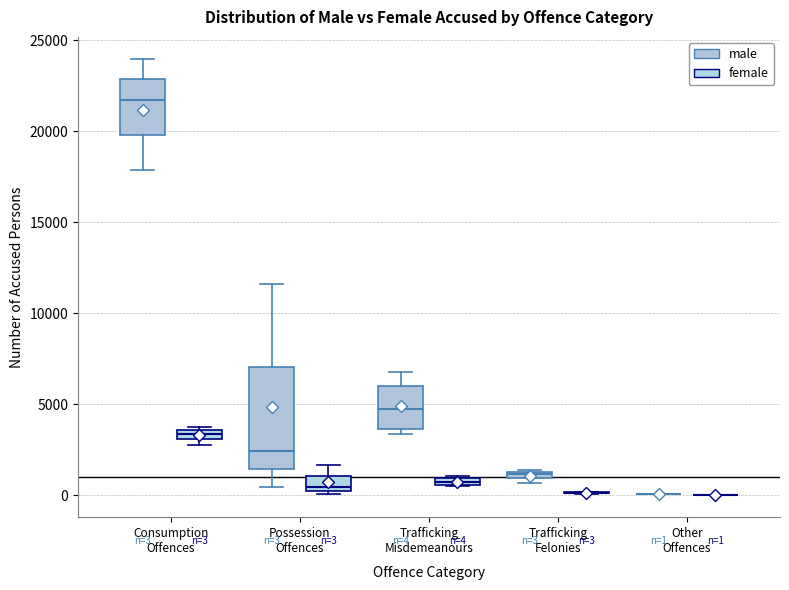

Comparing the boxes themselves (not the whiskers), which one is the tallest?

Possession Offences (male)